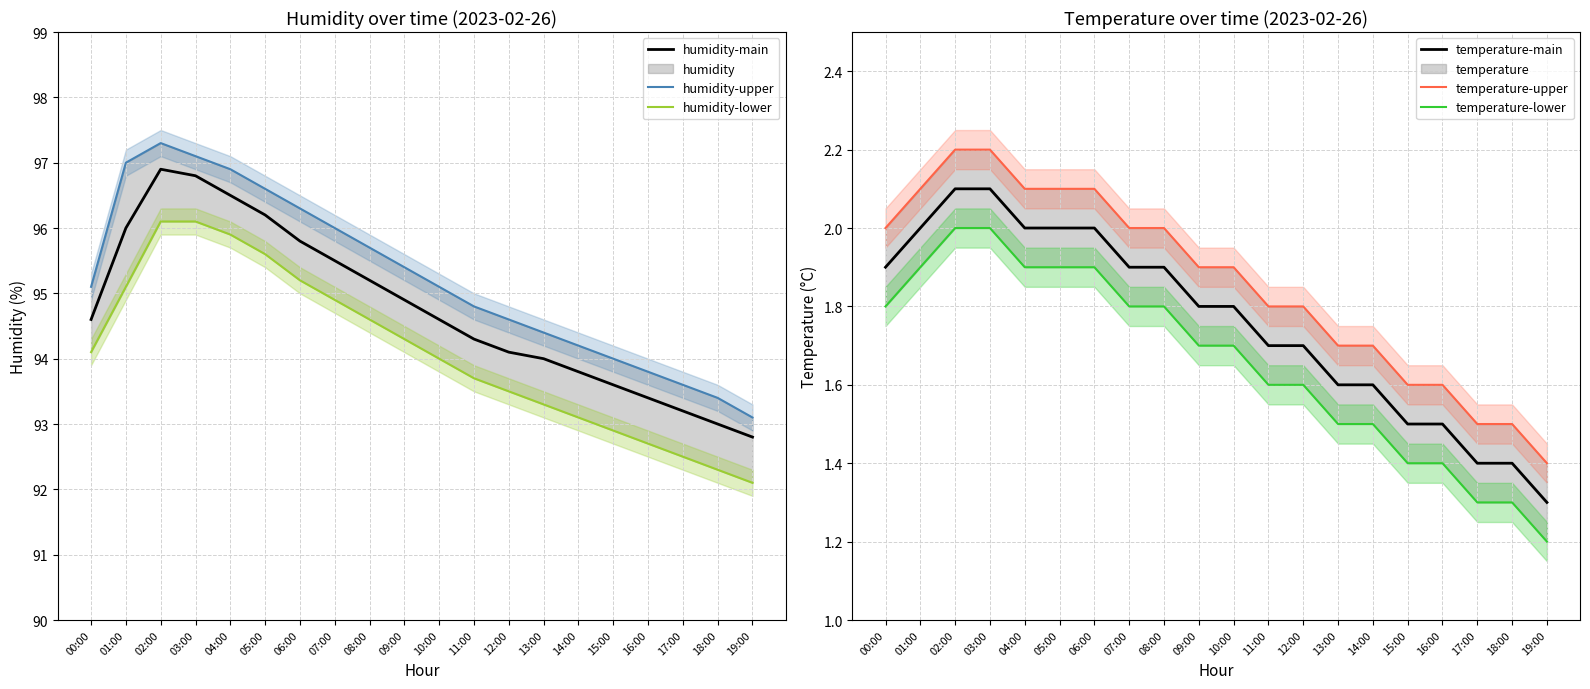

True or false: humidity-upper and temperature-upper intersect in this chart.

False